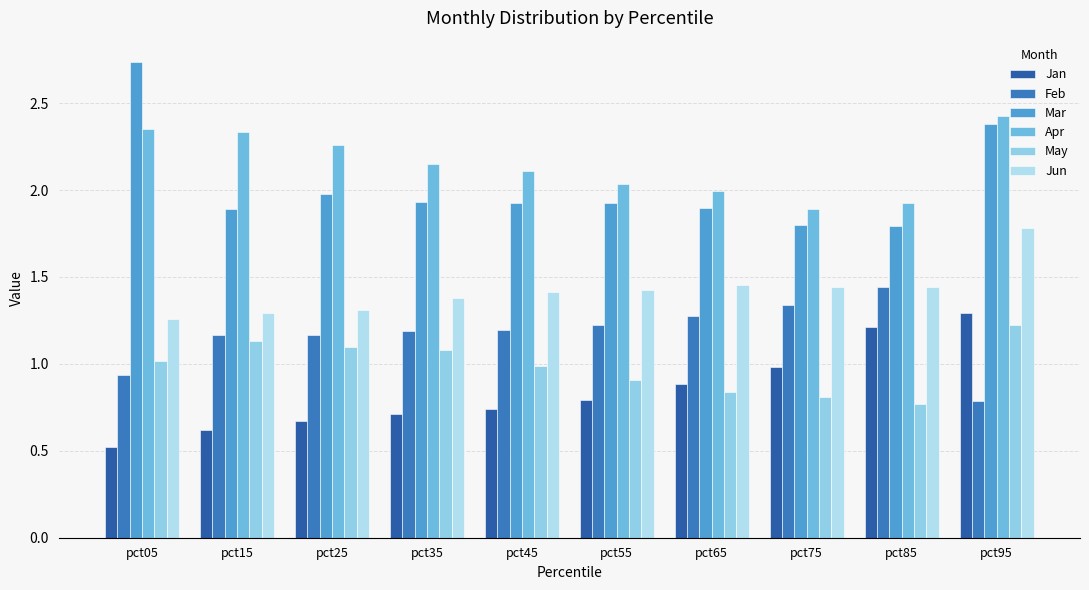

Is it true that Mar equals 1.8 at pct75?

True